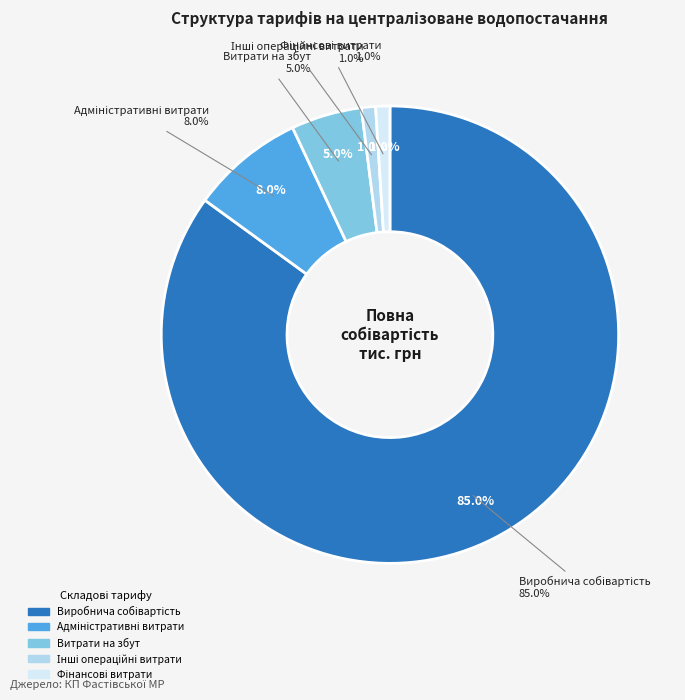

Count the number of slices in the pie.

5